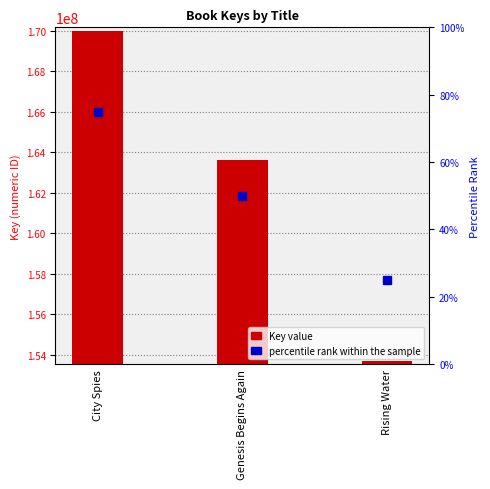

What is the change in value from Genesis Begins Again to Rising Water?

-9937142